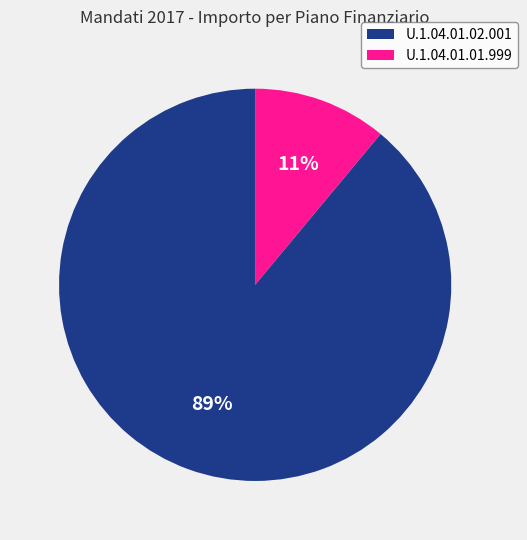

To the nearest percent, what is the difference between the largest and smallest slice percentages?

78%